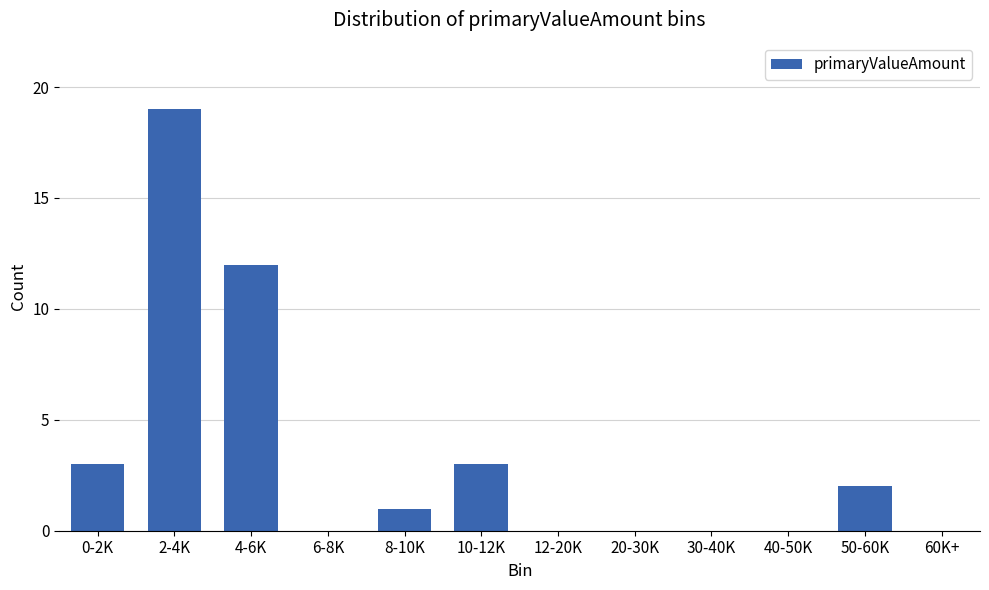

Reading right to left, list all the values displayed in this chart.

60K+=0	50-60K=2	40-50K=0	30-40K=0	20-30K=0	12-20K=0	10-12K=3	8-10K=1	6-8K=0	4-6K=12	2-4K=19	0-2K=3